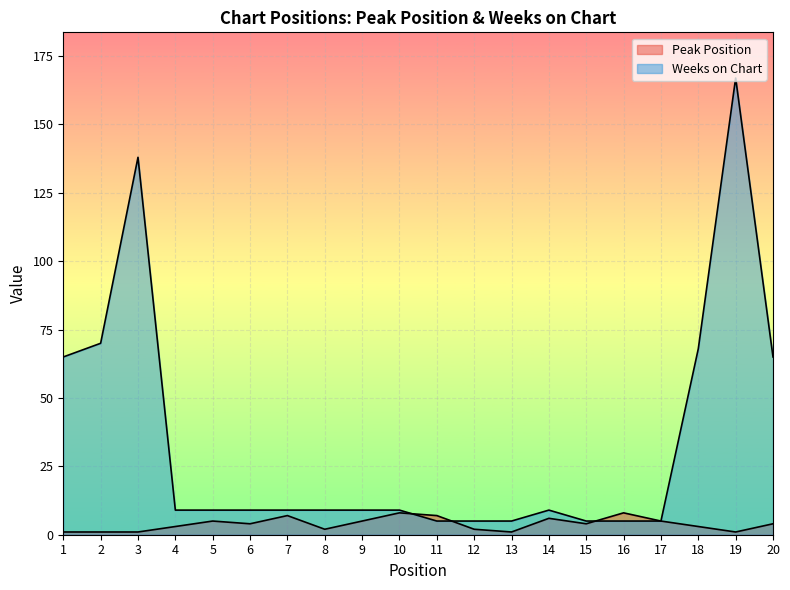

What is the spread (max minus min) of values at 8?

7